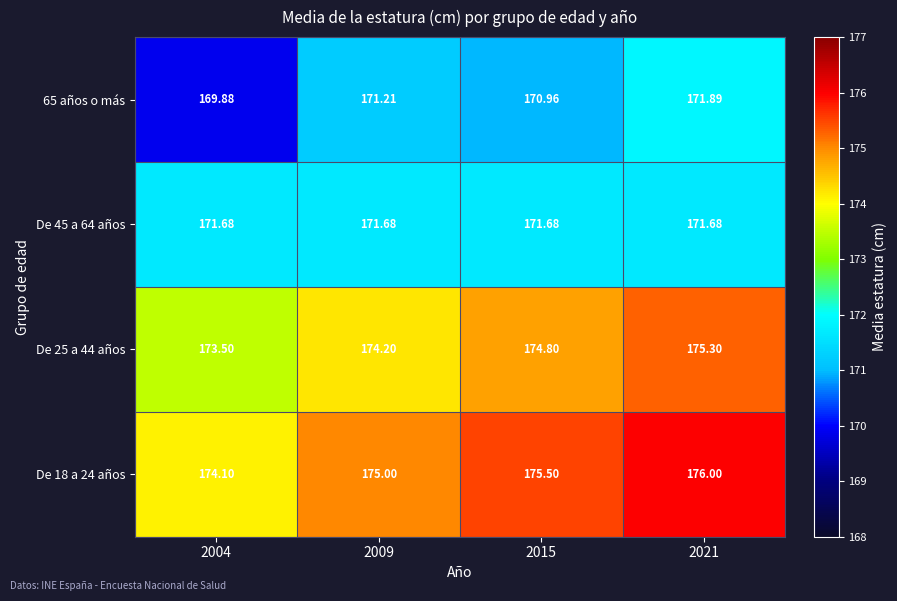

List the series in order of their overall mean, highest first.

De 18 a 24 años, De 25 a 44 años, De 45 a 64 años, 65 años o más